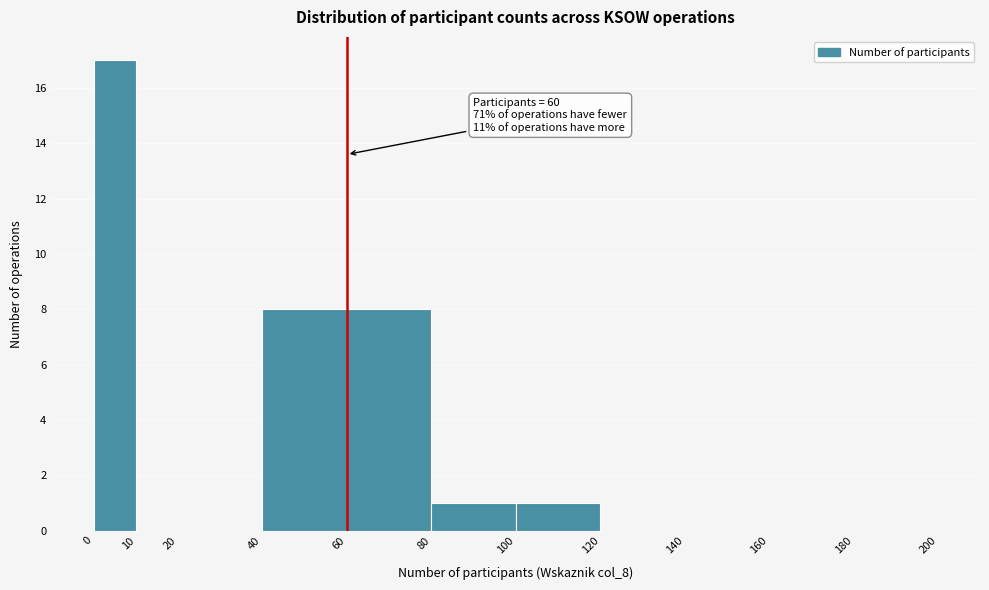

Which range on the x-axis has the tallest bar?

0 to 10